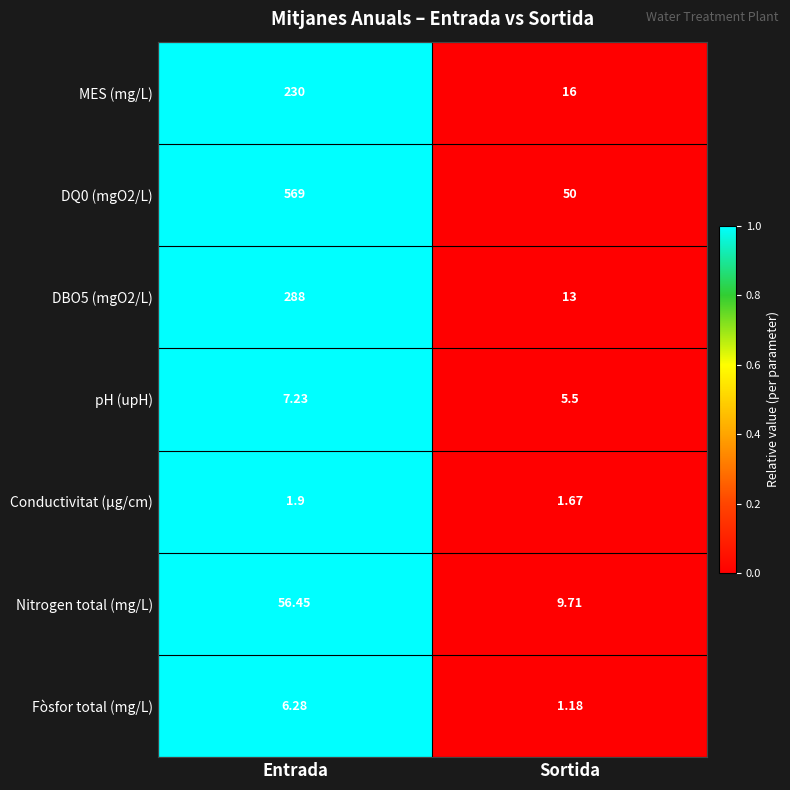

At which label does Nitrogen total (mg/L) first exceed 56?

Entrada